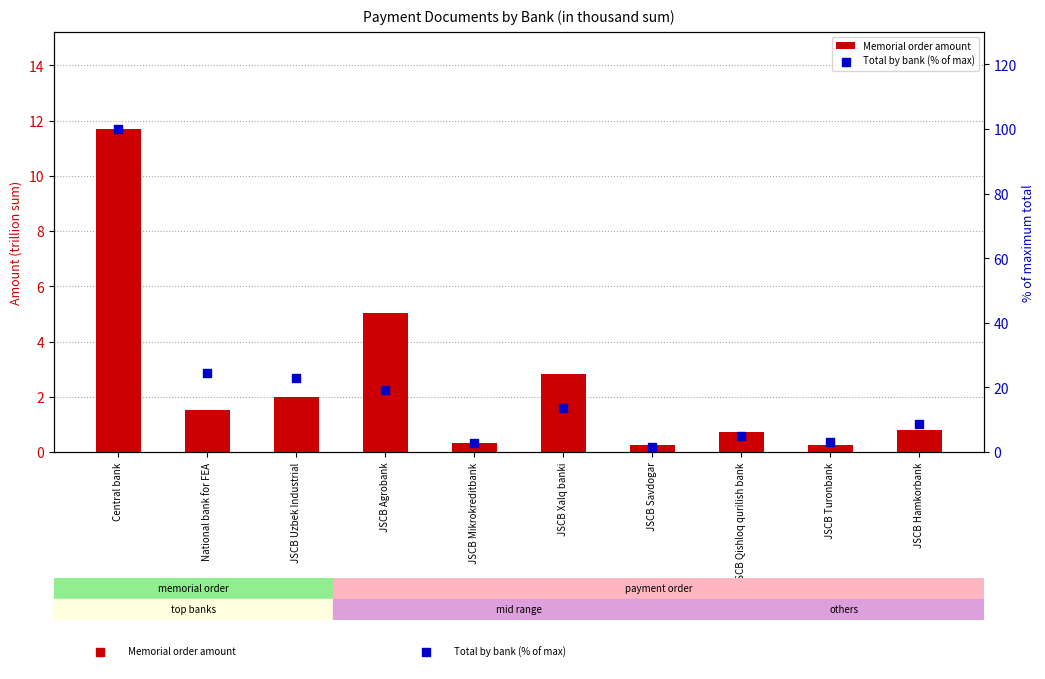

Which series contains the highest Y value?

Total by bank (% of max)